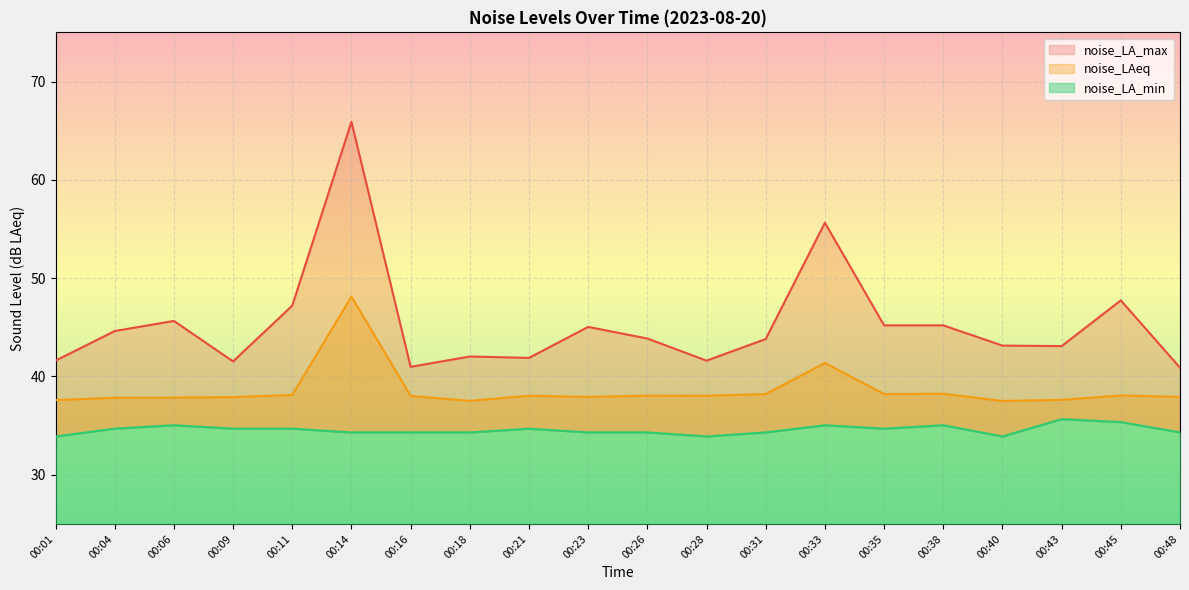

In noise_LA_min, how many points are higher than both neighbors (excluding endpoints)?

5